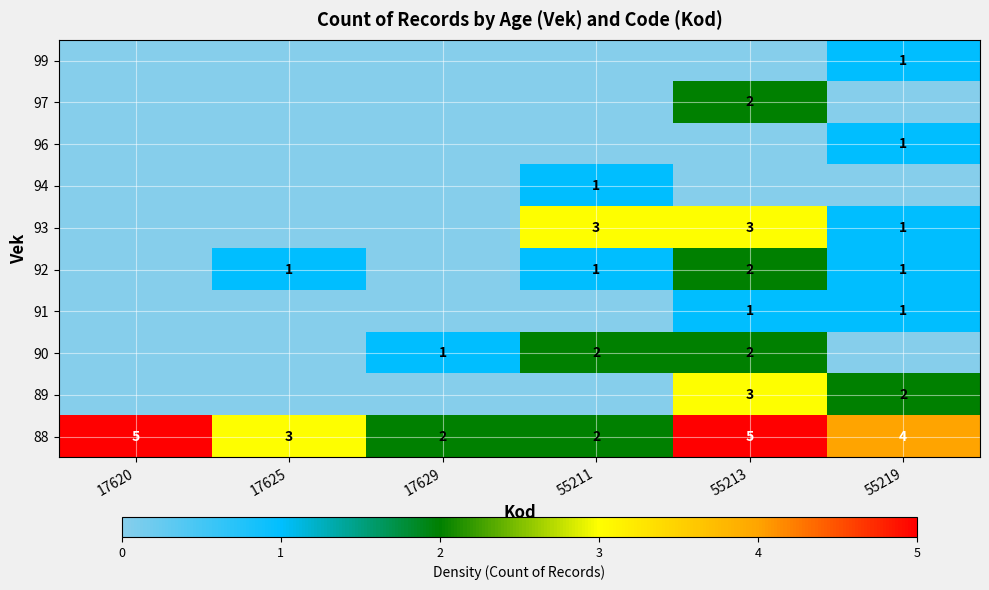

At how many categories does at least one series exceed 2?

5